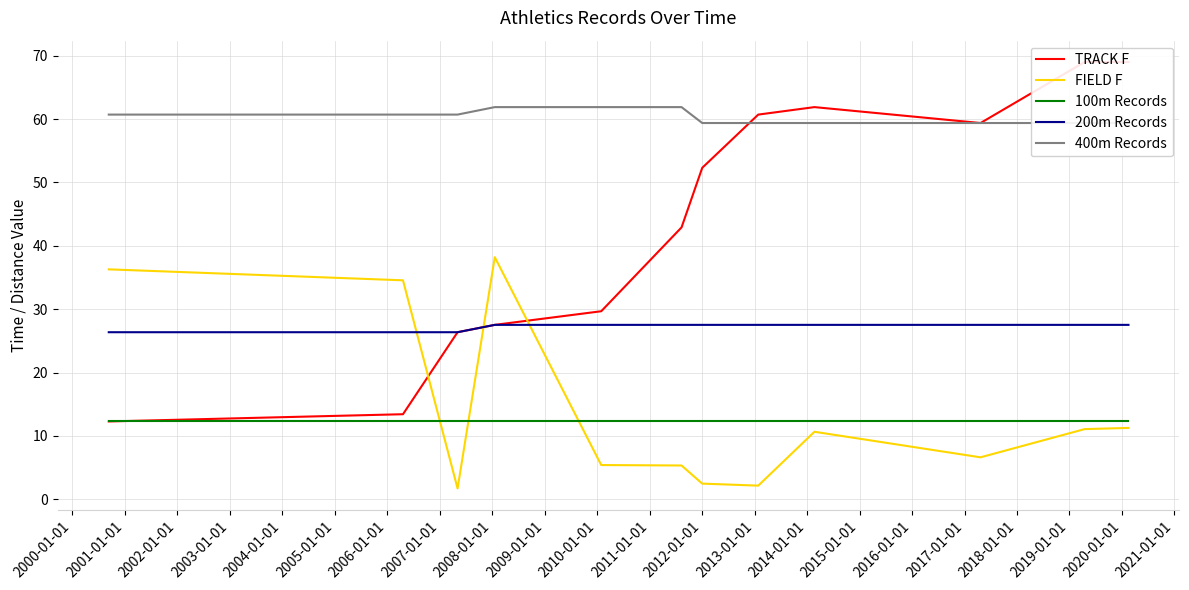

What is the maximum value for 100m Records?

12.3